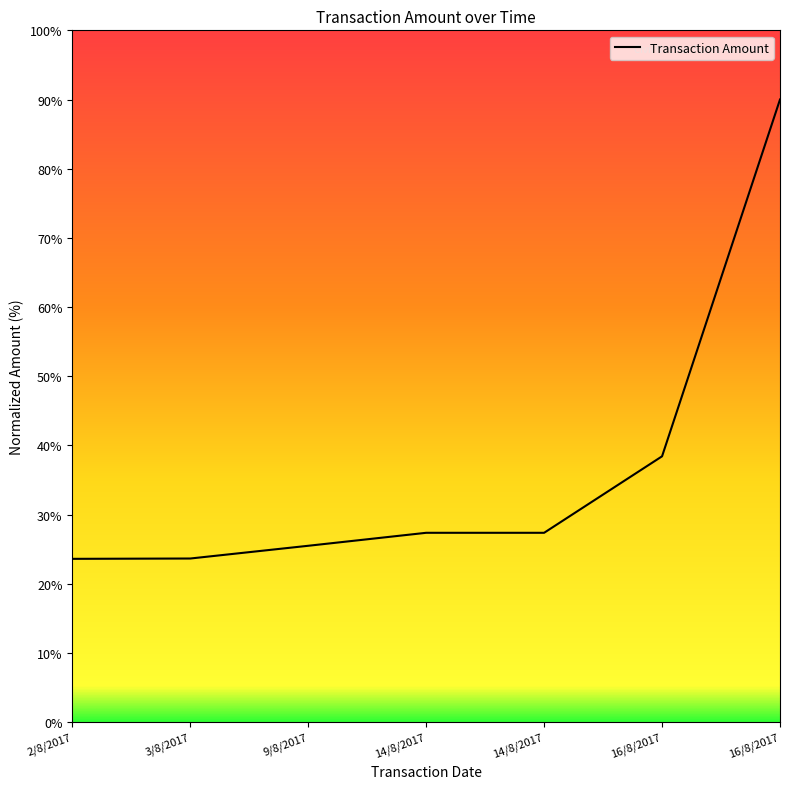

Does the chart have visible grid lines?

No